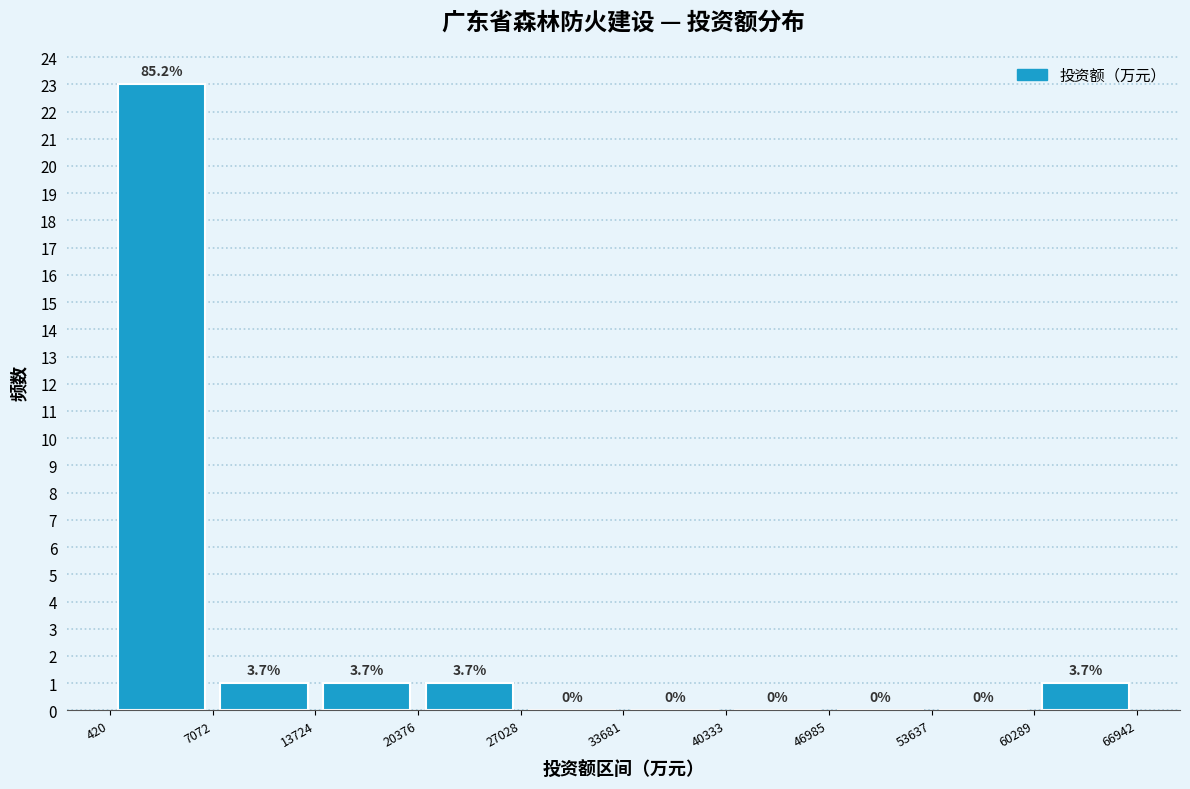

Which range on the x-axis has the tallest bar?

420 to 7072